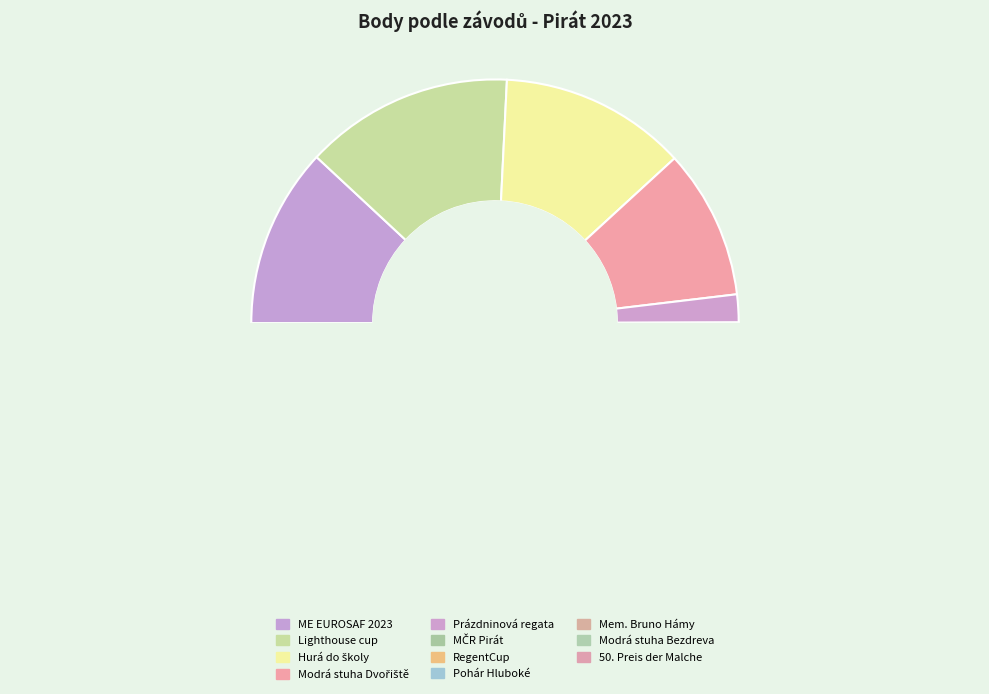

To the nearest percent, what percentage of the pie is 231302?

7%